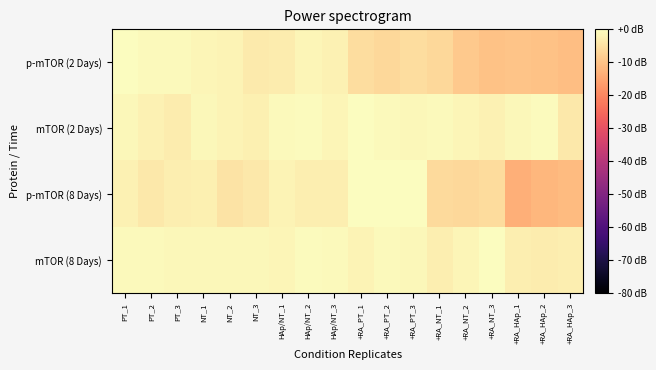

Count the number of categories in the chart.

18